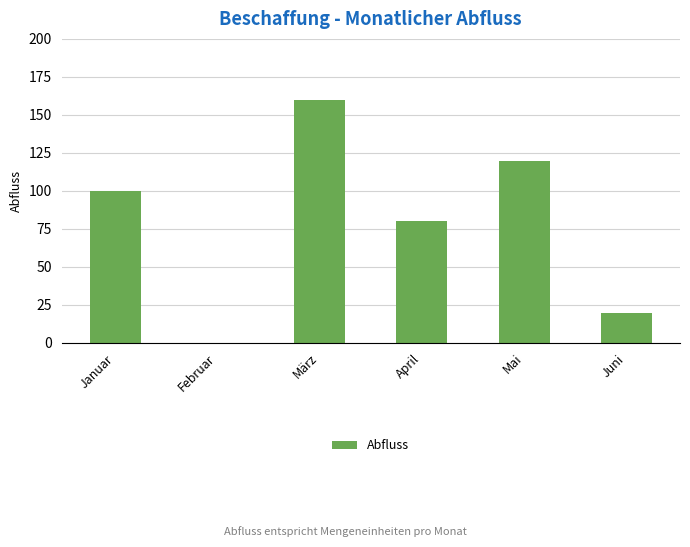

Which has a higher value, Februar or März?

März